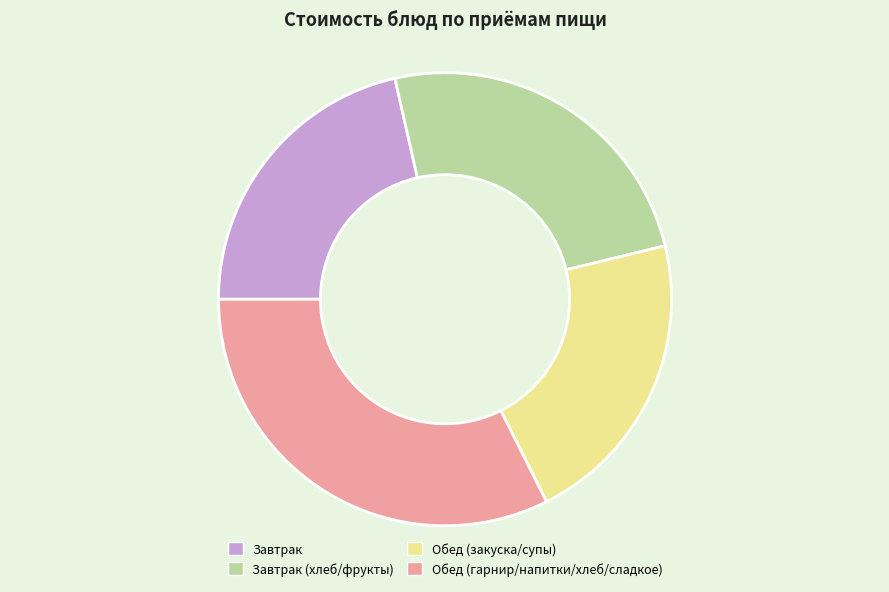

True or false: Завтрак accounts for 21% of the total.

True